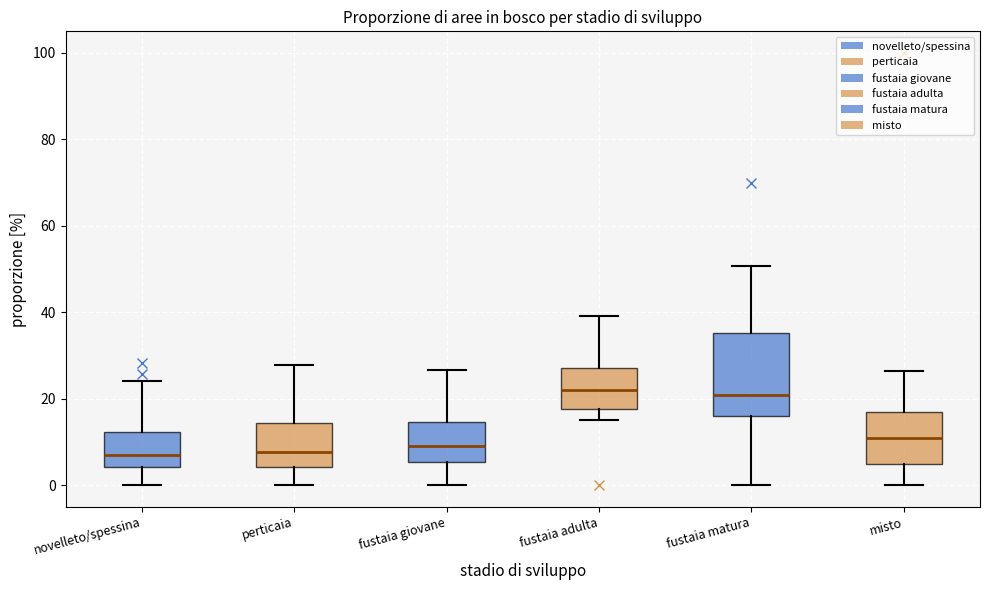

Reading left to right, read every box against the y-axis: the position of its median line, the range the box covers, and the ends of its whiskers. The values are not printed on the chart, so give them approximately, as read against the axis.

novelleto/spessina: median 8, box 4 to 12, whiskers 0 to 24
perticaia: median 8, box 4 to 14, whiskers 0 to 28
fustaia giovane: median 10, box 6 to 14, whiskers 0 to 26
fustaia adulta: median 22, box 18 to 28, whiskers 16 to 40
fustaia matura: median 20, box 16 to 36, whiskers 0 to 50
misto: median 10, box 4 to 16, whiskers 0 to 26